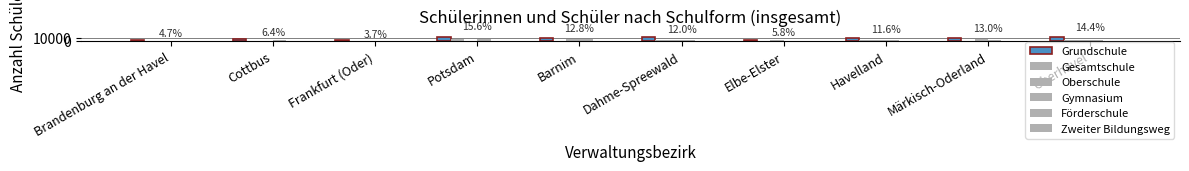

How many series are shown in this chart?

6